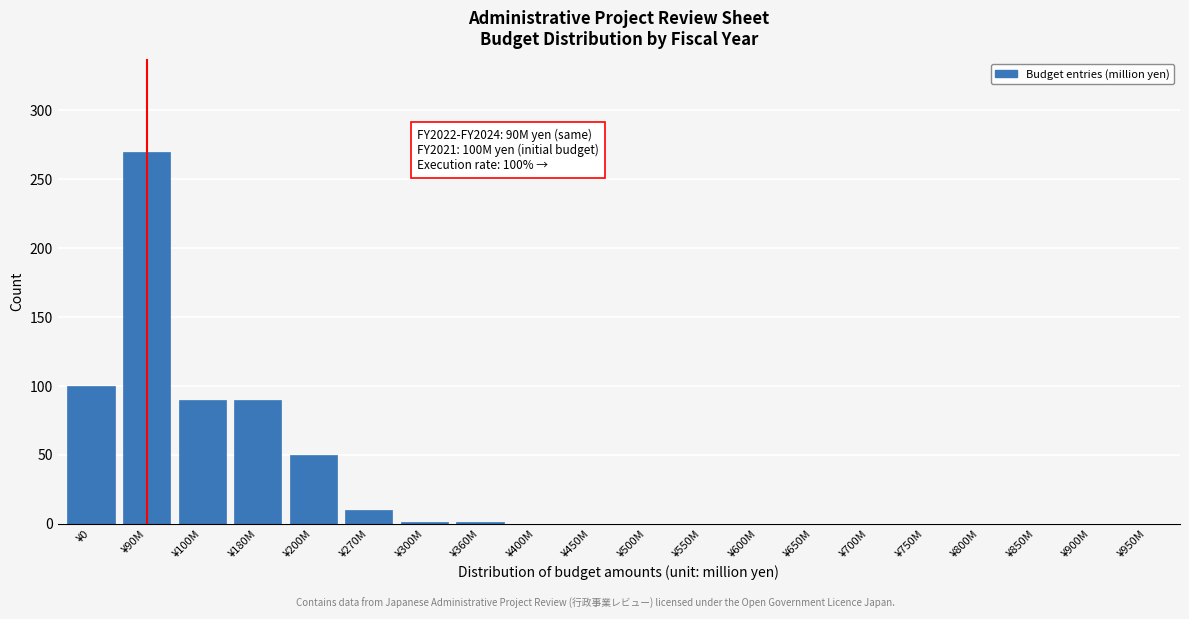

At which label is the value closest to 135?

¥0